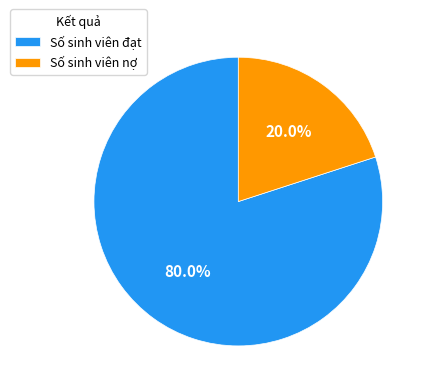

To the nearest percent, what is the average slice percentage?

50%